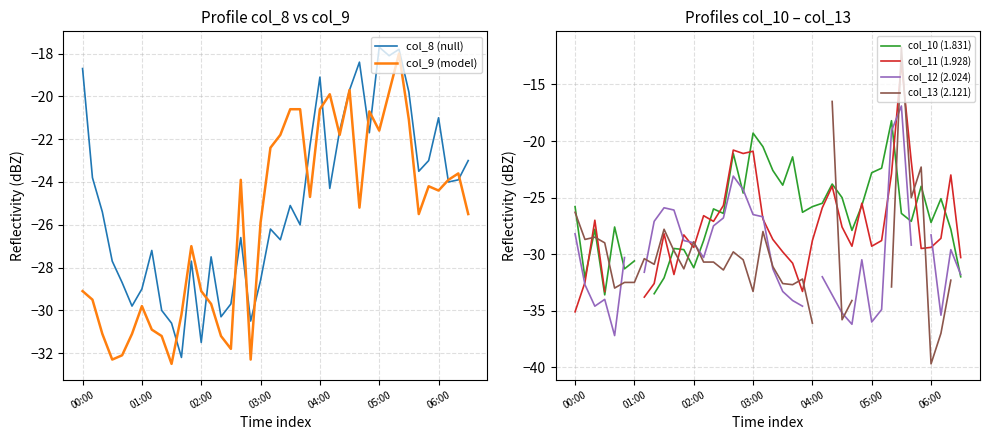

How many interior local valleys does the col_9 (model) series have?

10